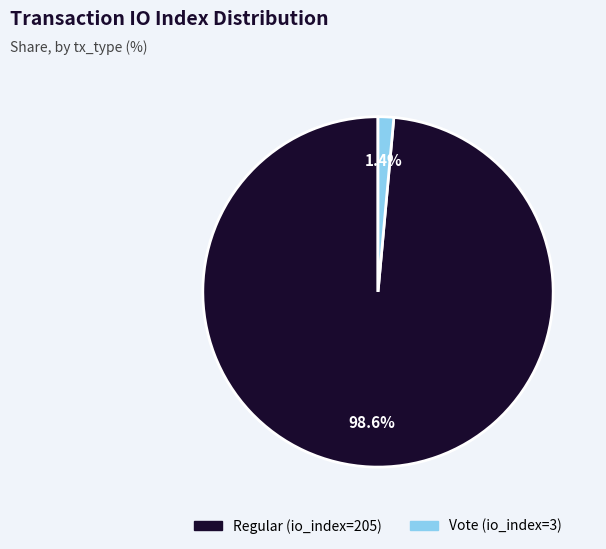

To the nearest percent, what is the difference between the largest and smallest slice percentages?

97%